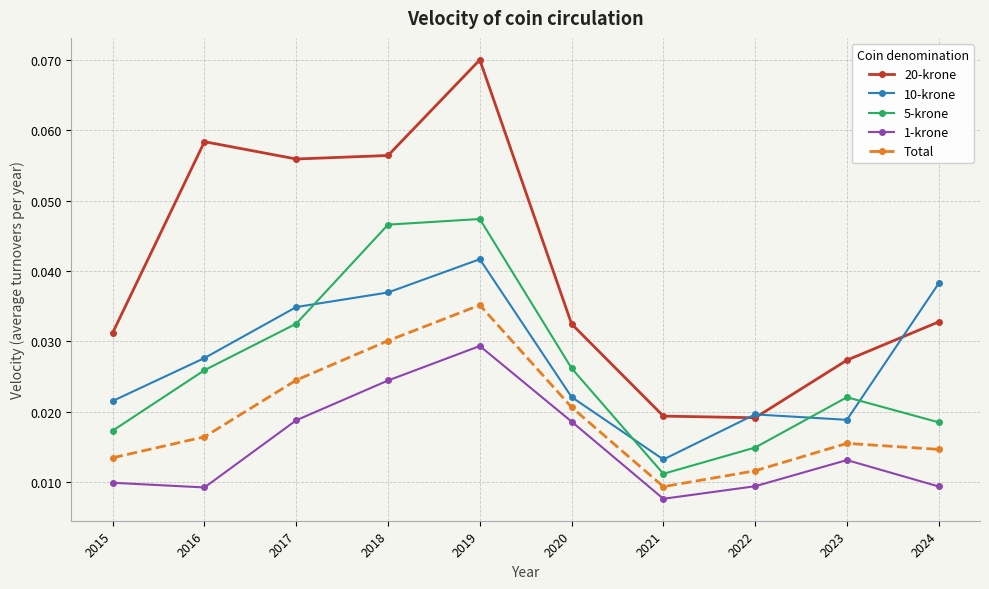

Which series has the widest spread of values?

20-krone